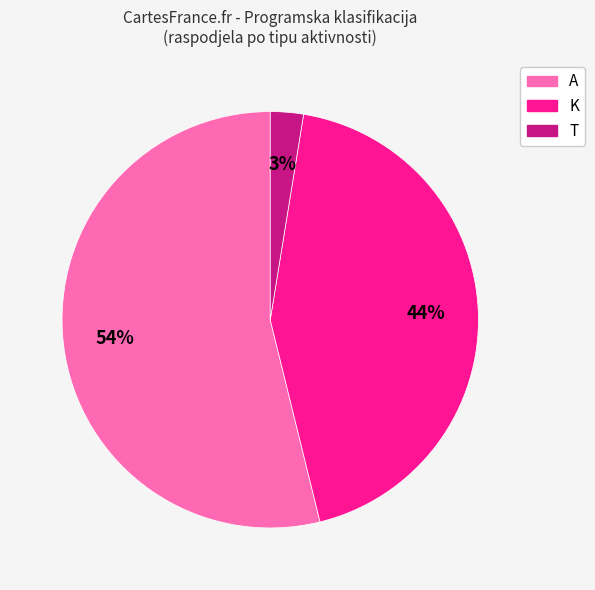

Is there any slice that represents more than half of the pie?

Yes